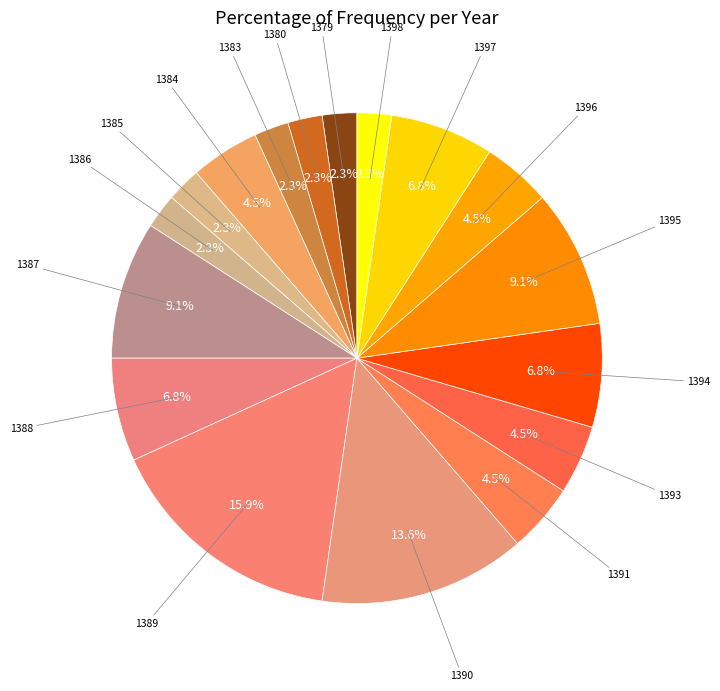

Rank the categories by value from lowest to highest.

1379, 1380, 1383, 1385, 1386, 1398, 1384, 1391, 1393, 1396, 1388, 1394, 1397, 1387, 1395, 1390, 1389